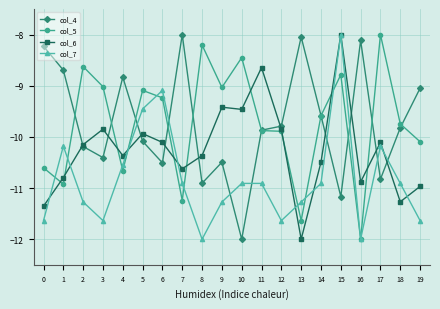

How many lines are shown in the chart?

4